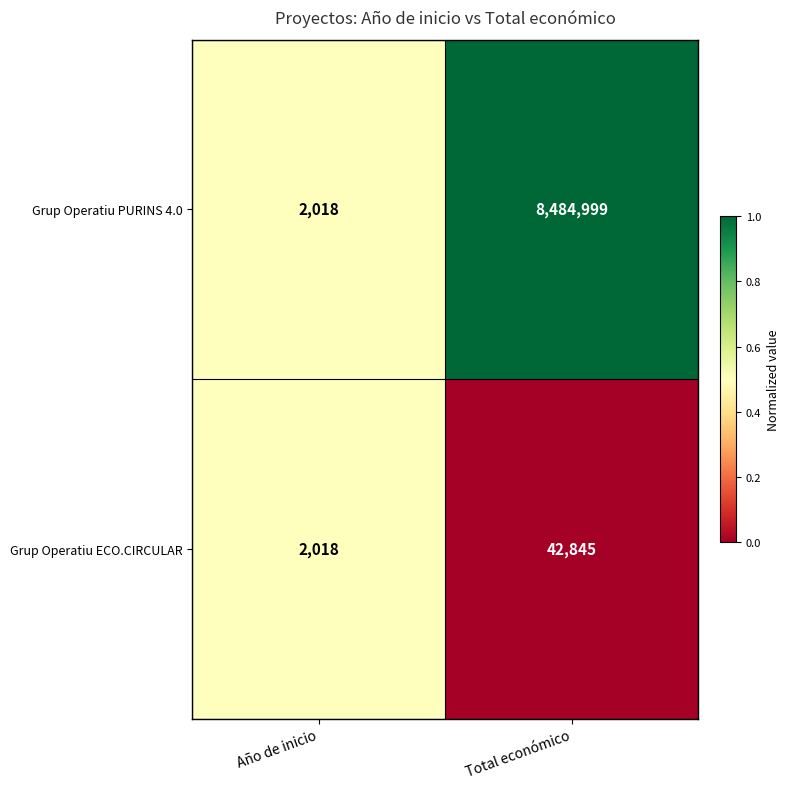

Which series changed the most between Año de inicio and Total económico?

Grup Operatiu PURINS 4.0